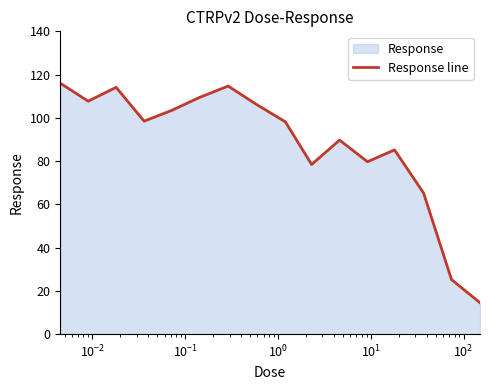

True or false: there are more than 0 points higher than both neighbors.

True